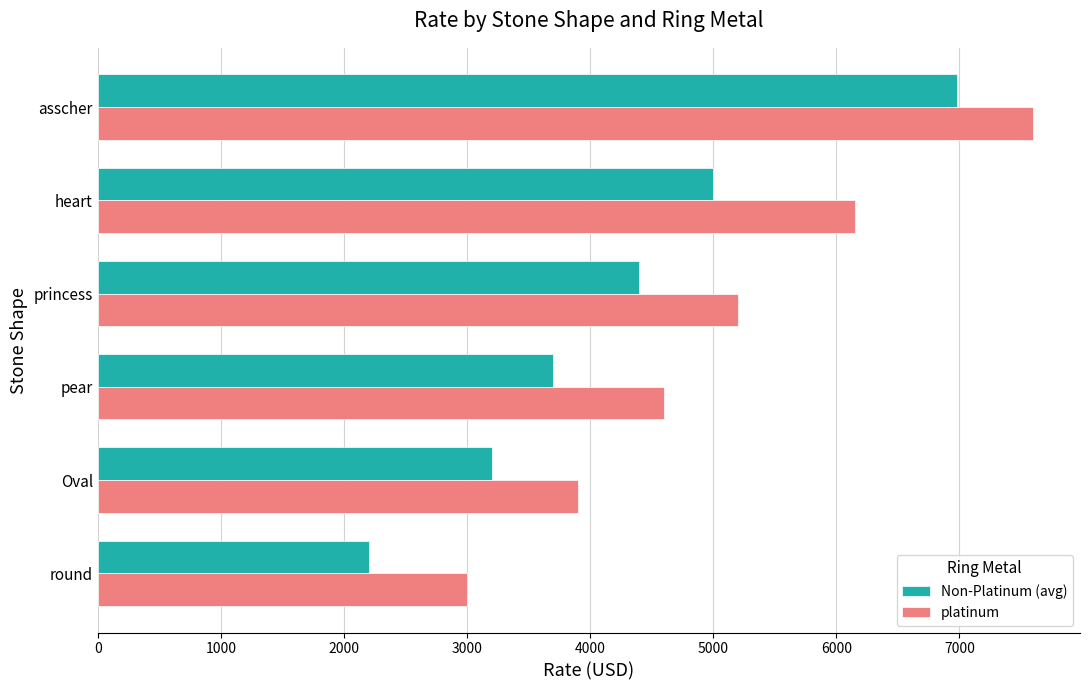

Rank the series by their average value, from lowest to highest.

Non-Platinum (avg), platinum